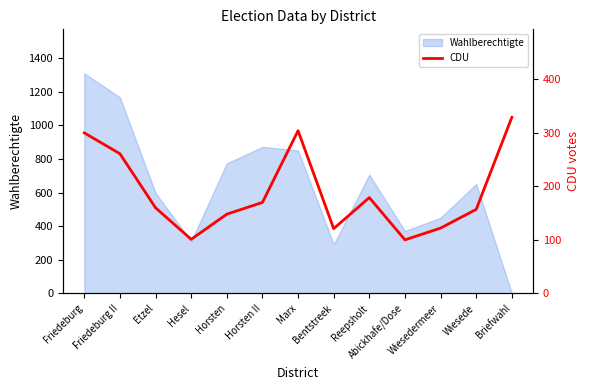

The value of Wahlberechtigte at Horsten is 228. True or false?

False